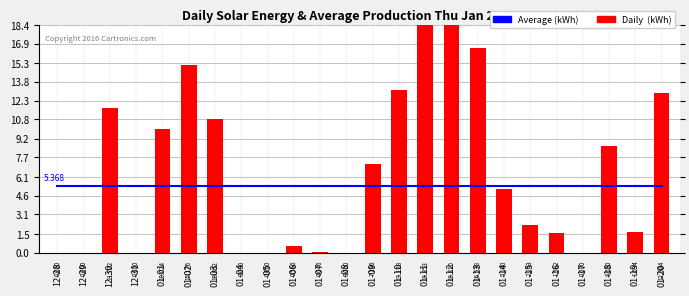

Is it true that Daily  (kWh) equals -11.3 at 01-05?

False